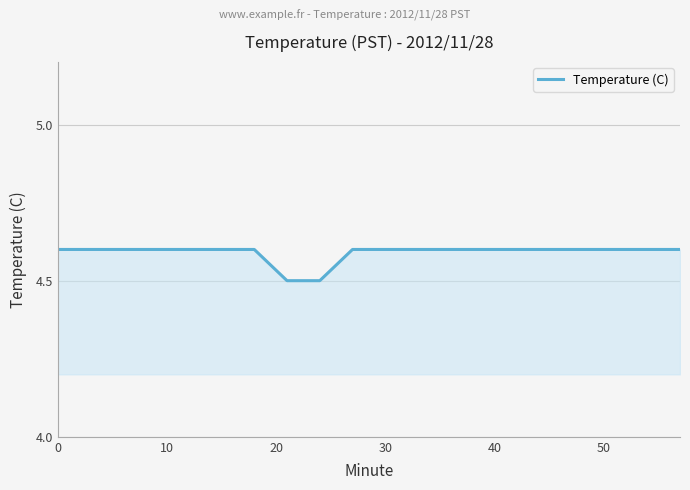

What is the minimum value shown in the chart?

4.5